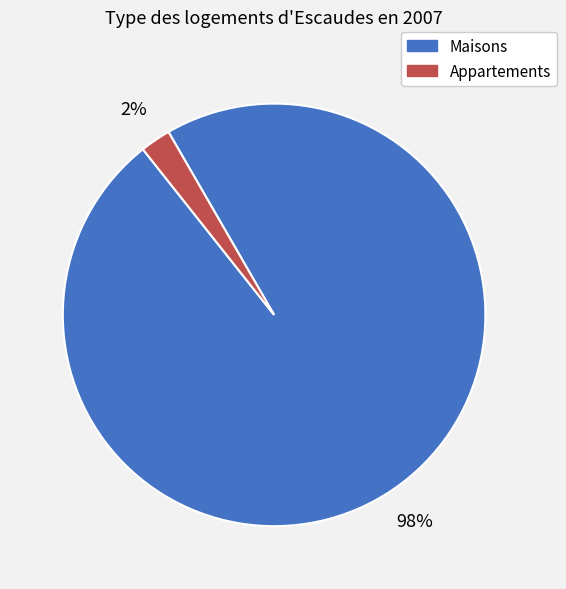

Is there a majority slice in this chart?

Yes